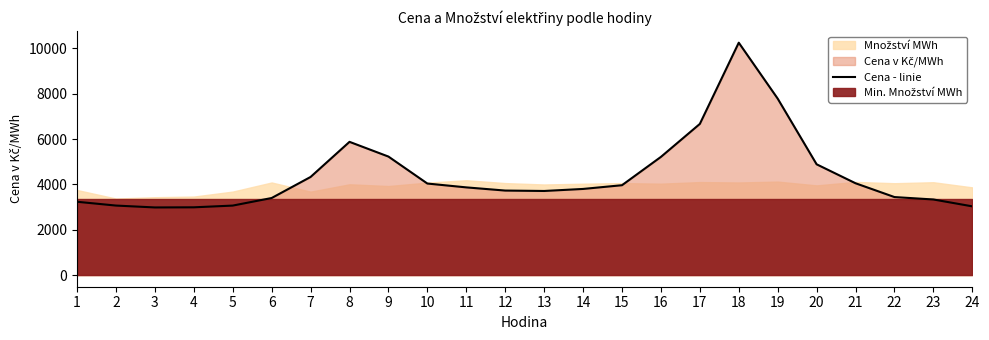

How many lines are shown in the chart?

1